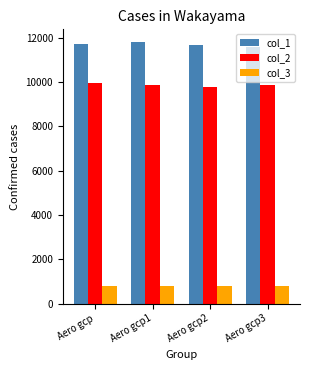

What is the difference between the col_3 values at Aero gcp and Aero gcp2?

0.9